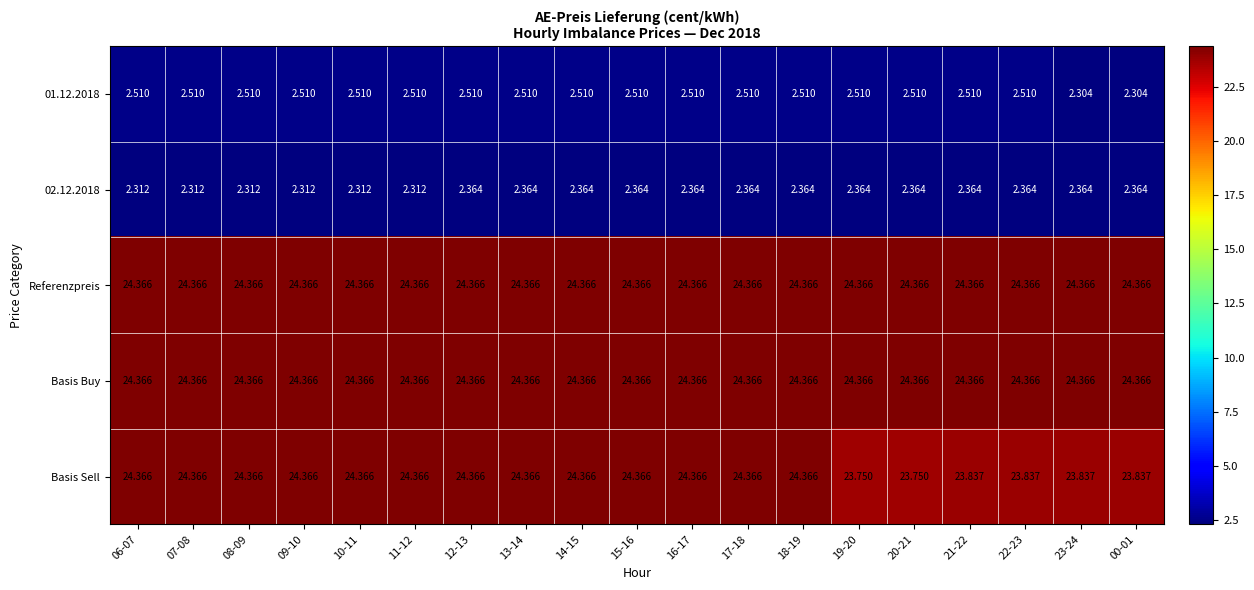

Which series has the largest range (max minus min)?

Basis Sell